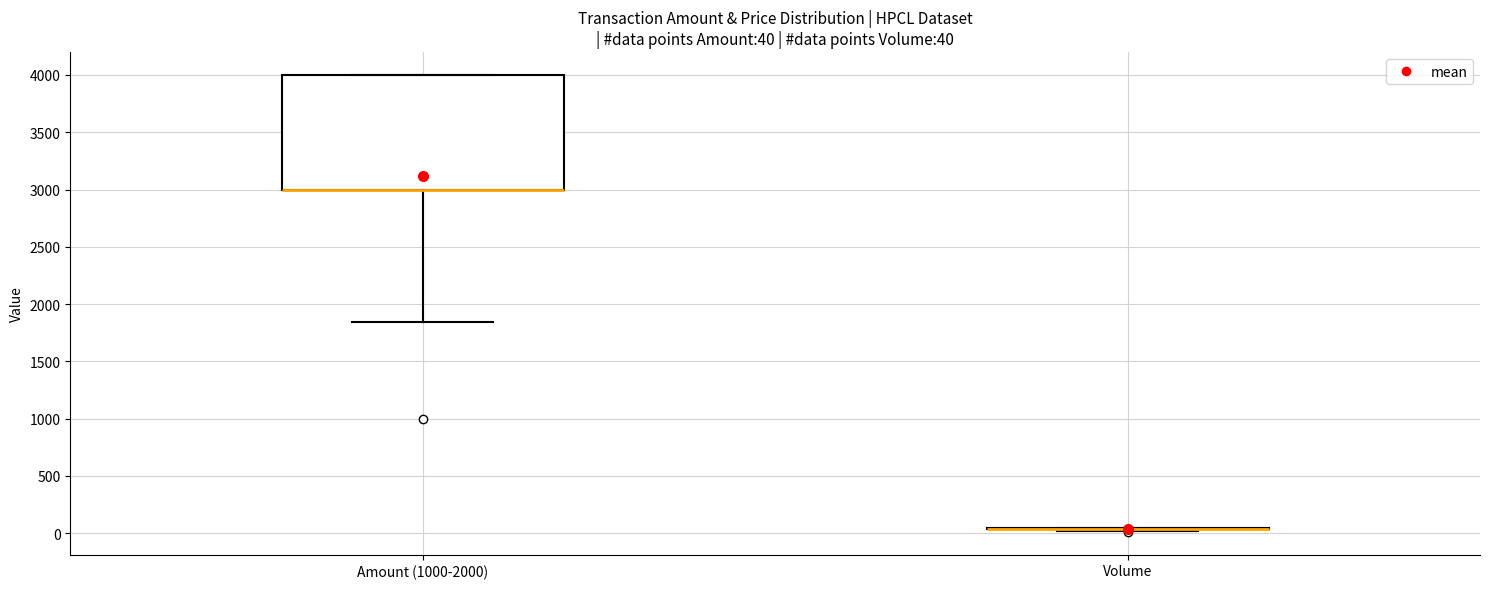

Comparing the boxes themselves (not the whiskers), which one is the tallest?

Amount (1000-2000)